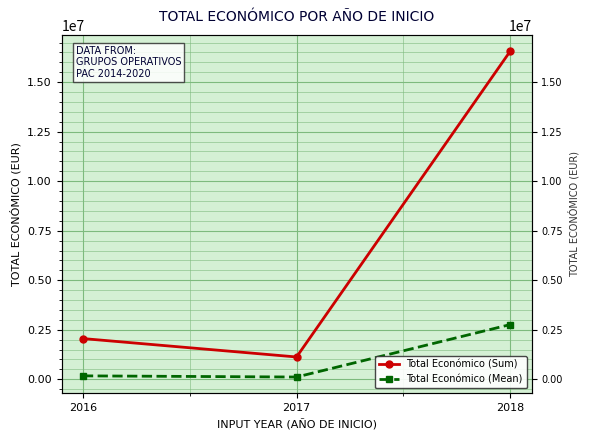

Reading left to right, transcribe all the data shown in this chart.

Total Económico (Sum): 2054464.0	1124789.0	16565120.0
Total Económico (Mean): 171205.3	112478.9	2760853.3